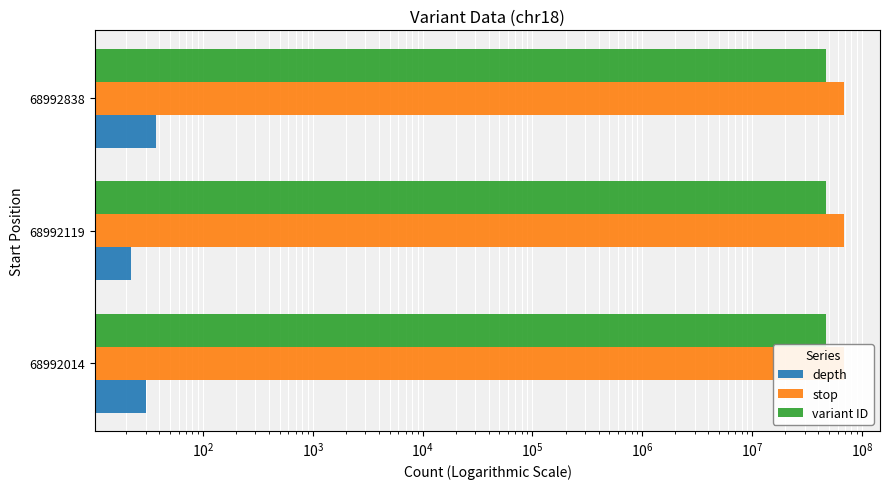

Rank the series at 68992014 from lowest to highest value.

depth, variant ID, stop